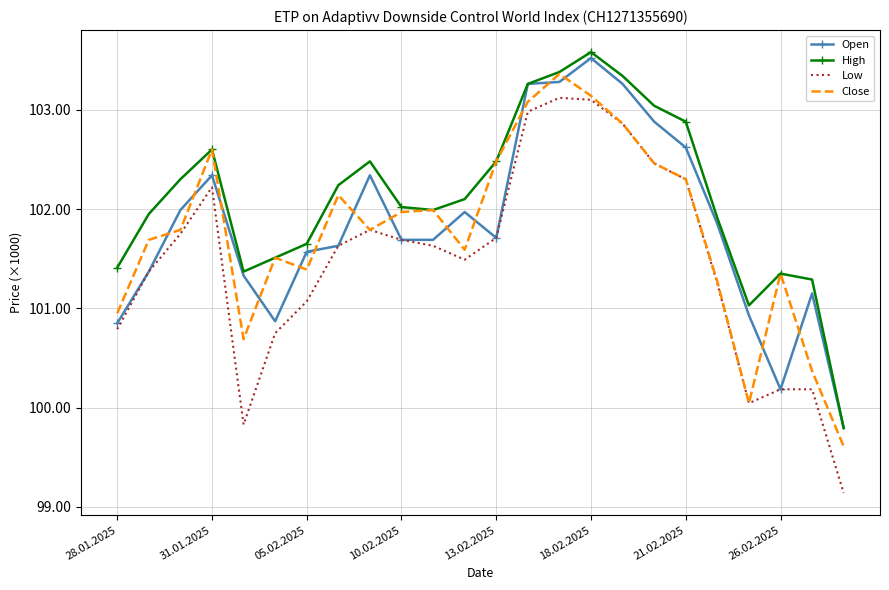

True or false: Close and High intersect in this chart.

False